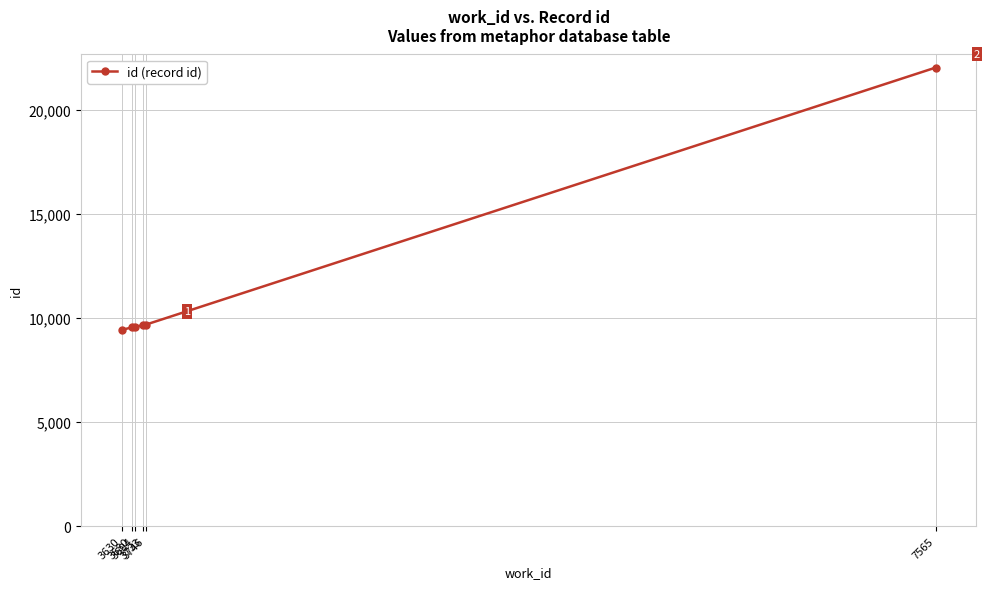

What is the smallest value displayed?

9420